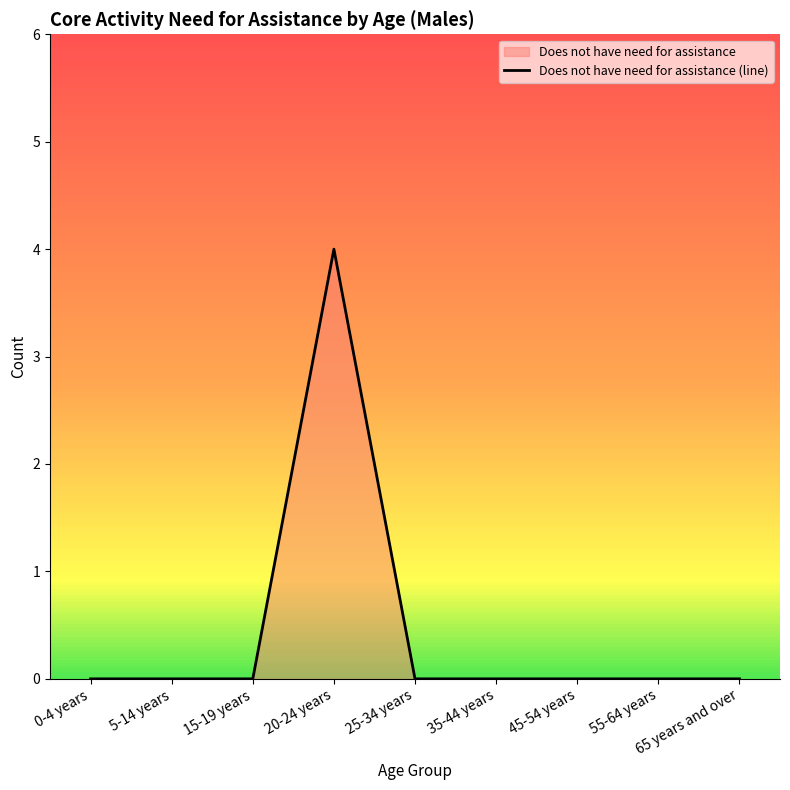

What is the label of the 7th point from the left?

45-54 years